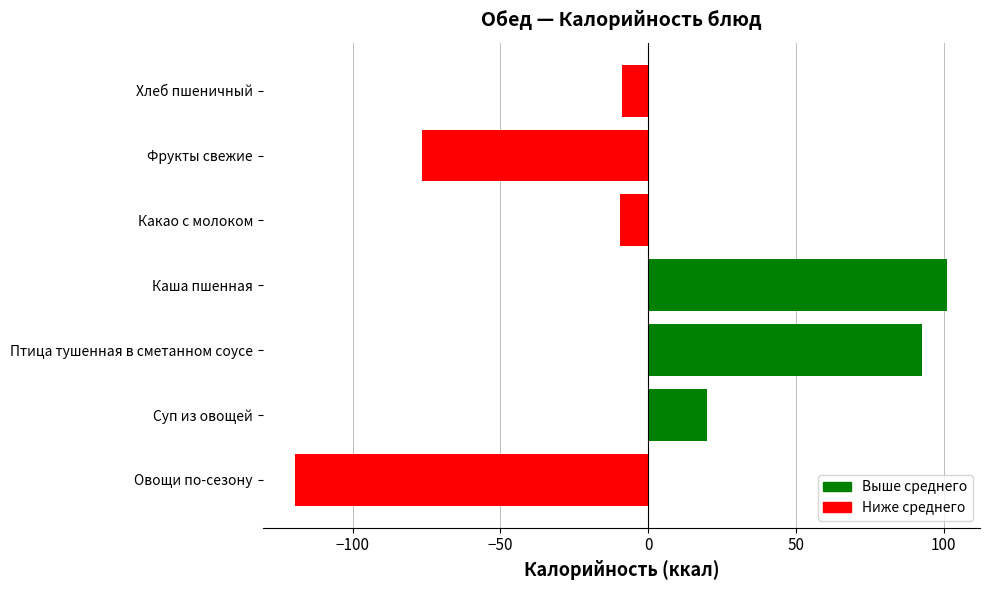

The chart shows a value of -8.7 at Хлеб пшеничный. True or false?

True